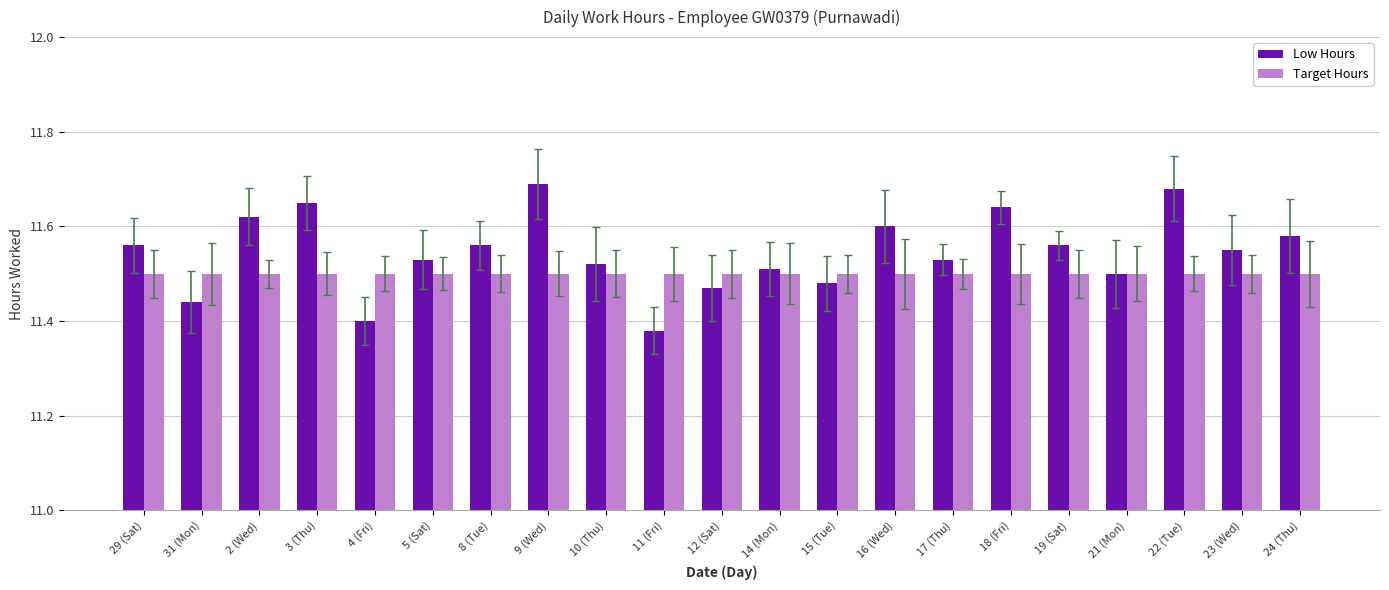

What is the value of the Target Hours bar at the 8th from the left?

11.5